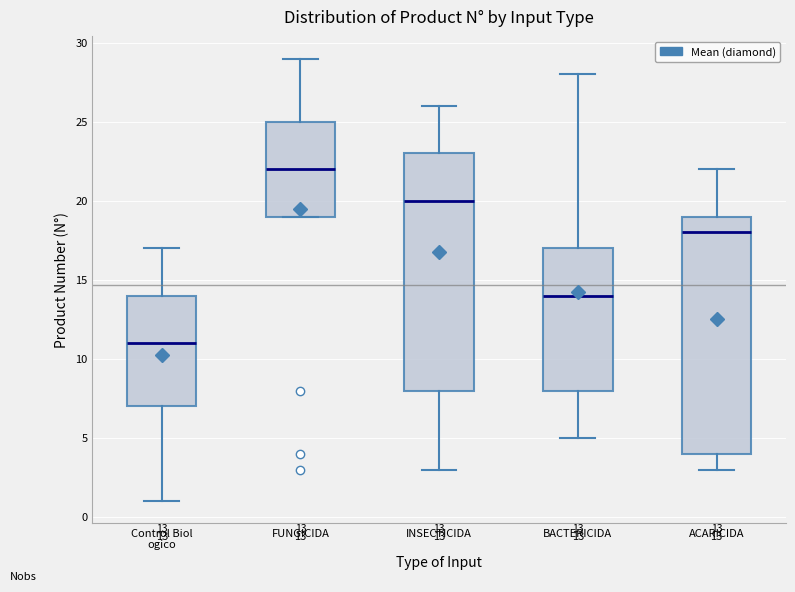

Which box has the highest median line?

FUNGICIDA